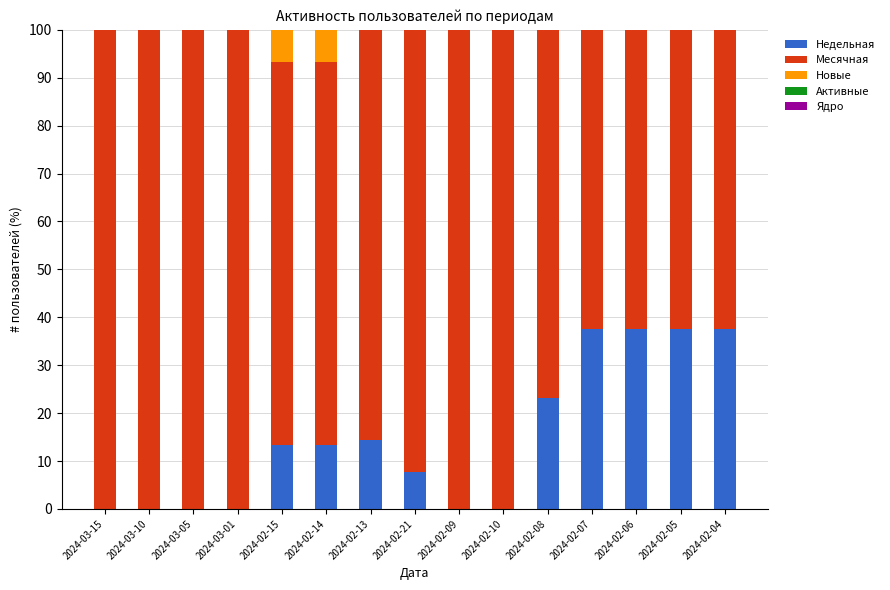

What is the maximum value for Недельная?

37.5